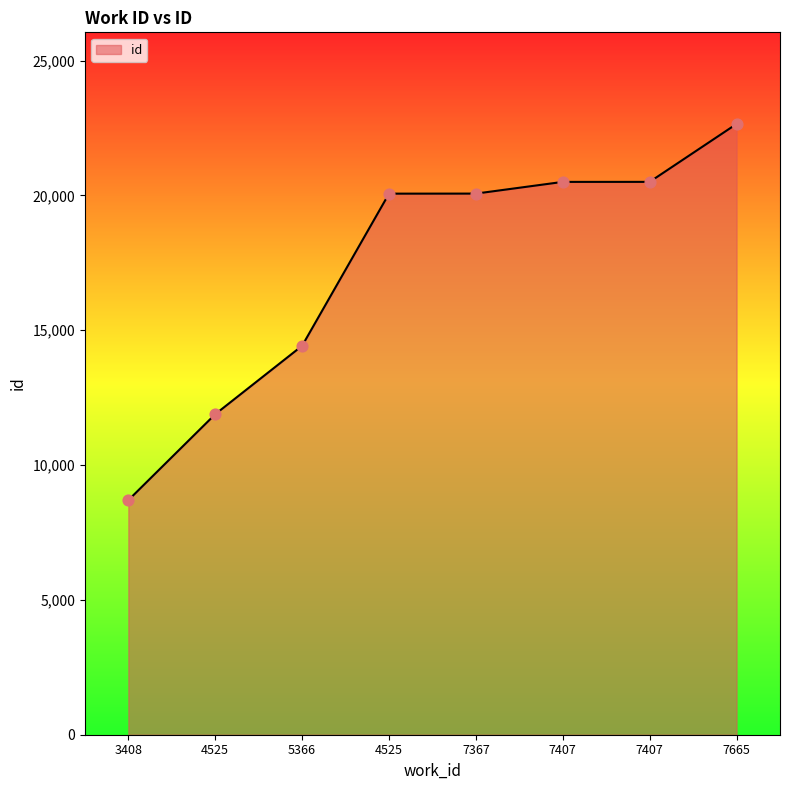

What is the change in value from 3408 to 7407?

+11804